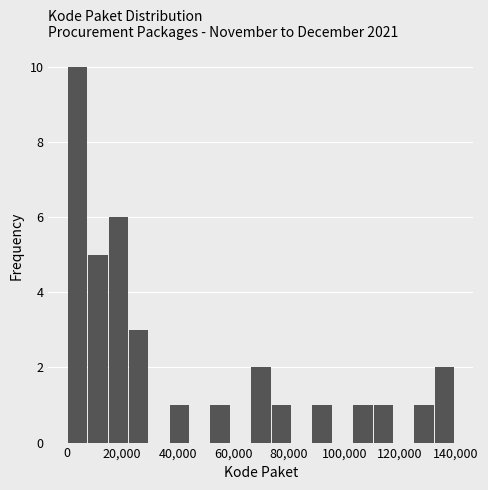

Read against the x-axis, roughly where is the centre of the tallest bar?

4000